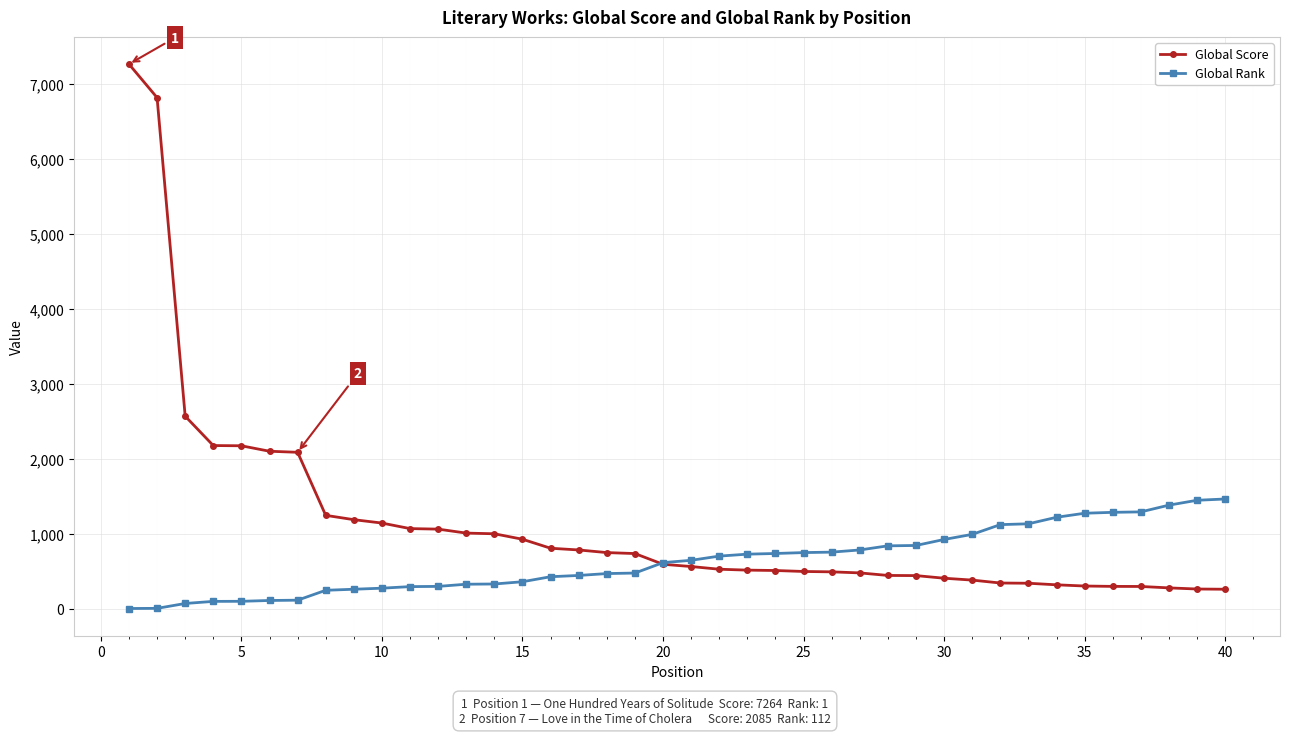

List the series in order of their overall mean, highest first.

Global Score, Global Rank